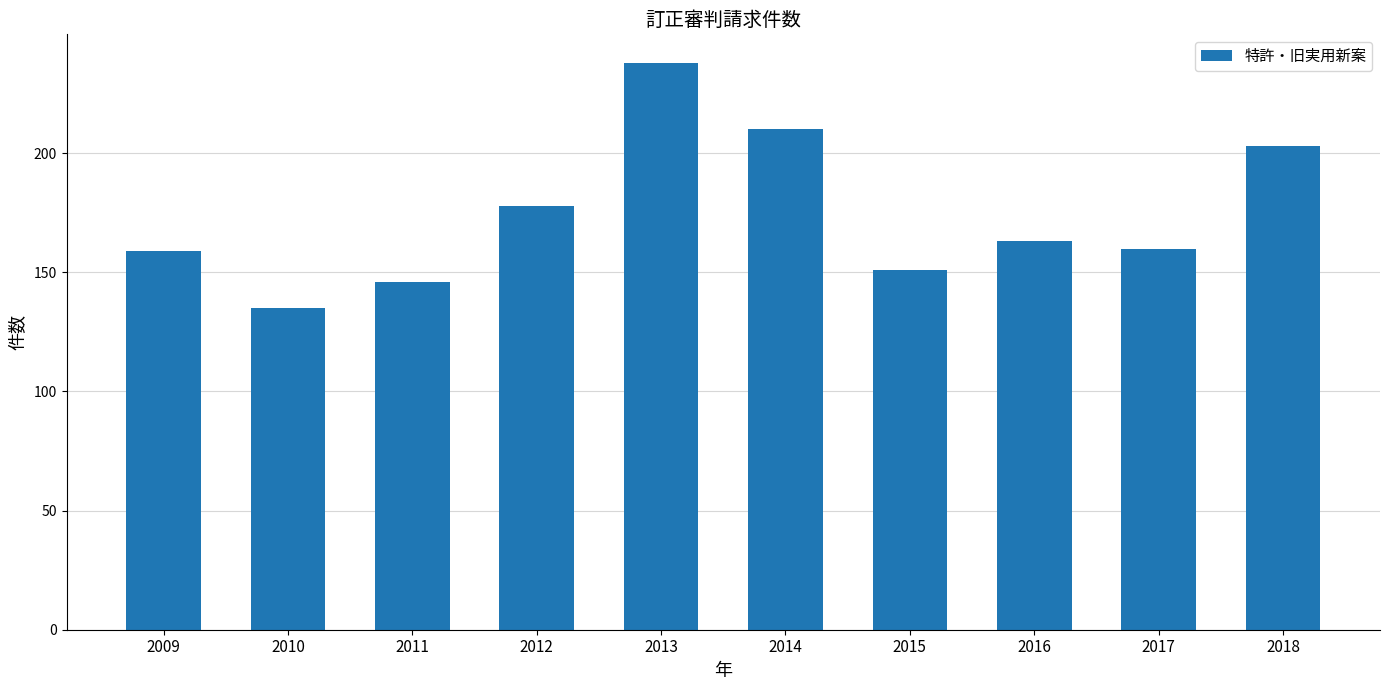

What is the sum of all values?

1743